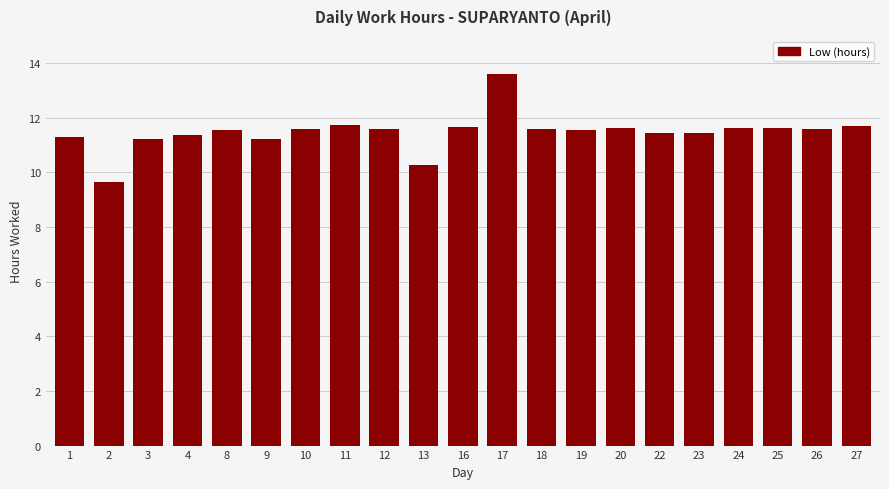

What is the difference between the maximum and minimum values?

3.9